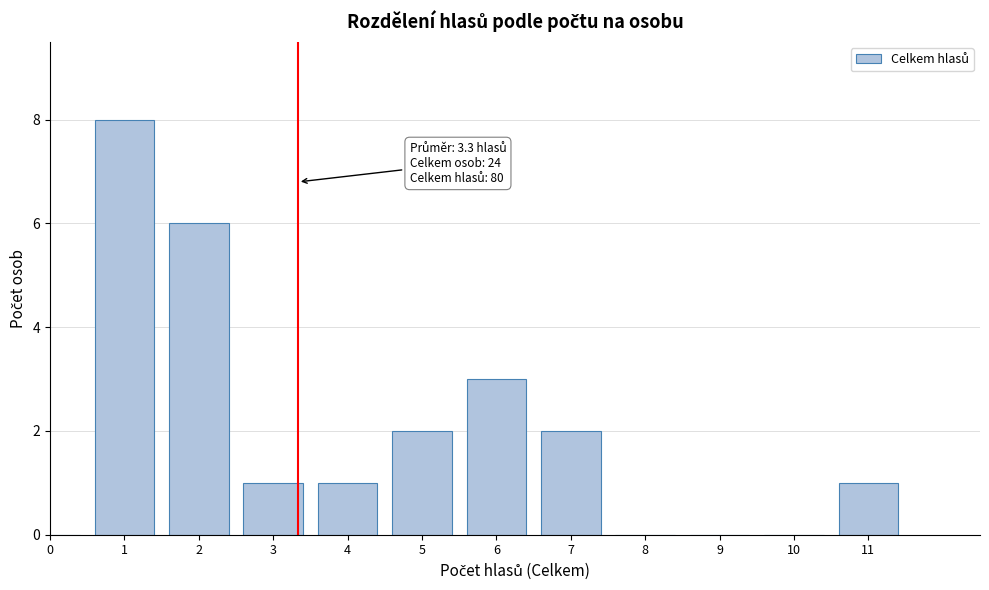

Reading right to left, extract all data points from this chart.

11=1	10=0	9=0	8=0	7=2	6=3	5=2	4=1	3=1	2=6	1=8	0=0